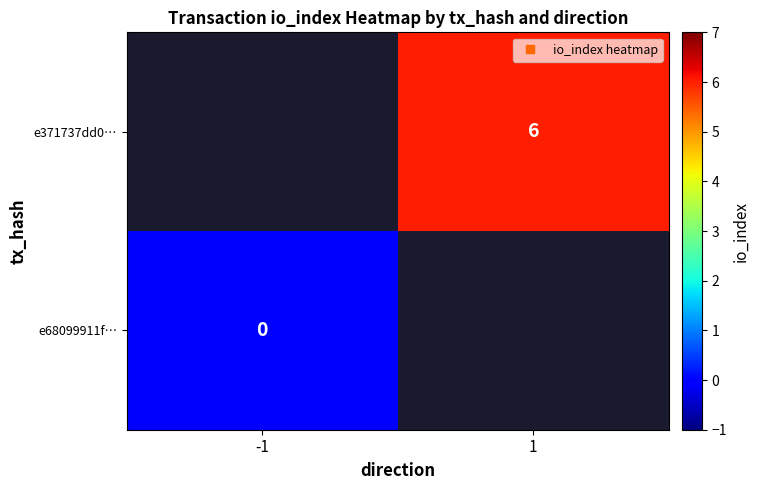

Rank the series by their maximum value, from lowest to highest.

e68099911f…, e371737dd0…